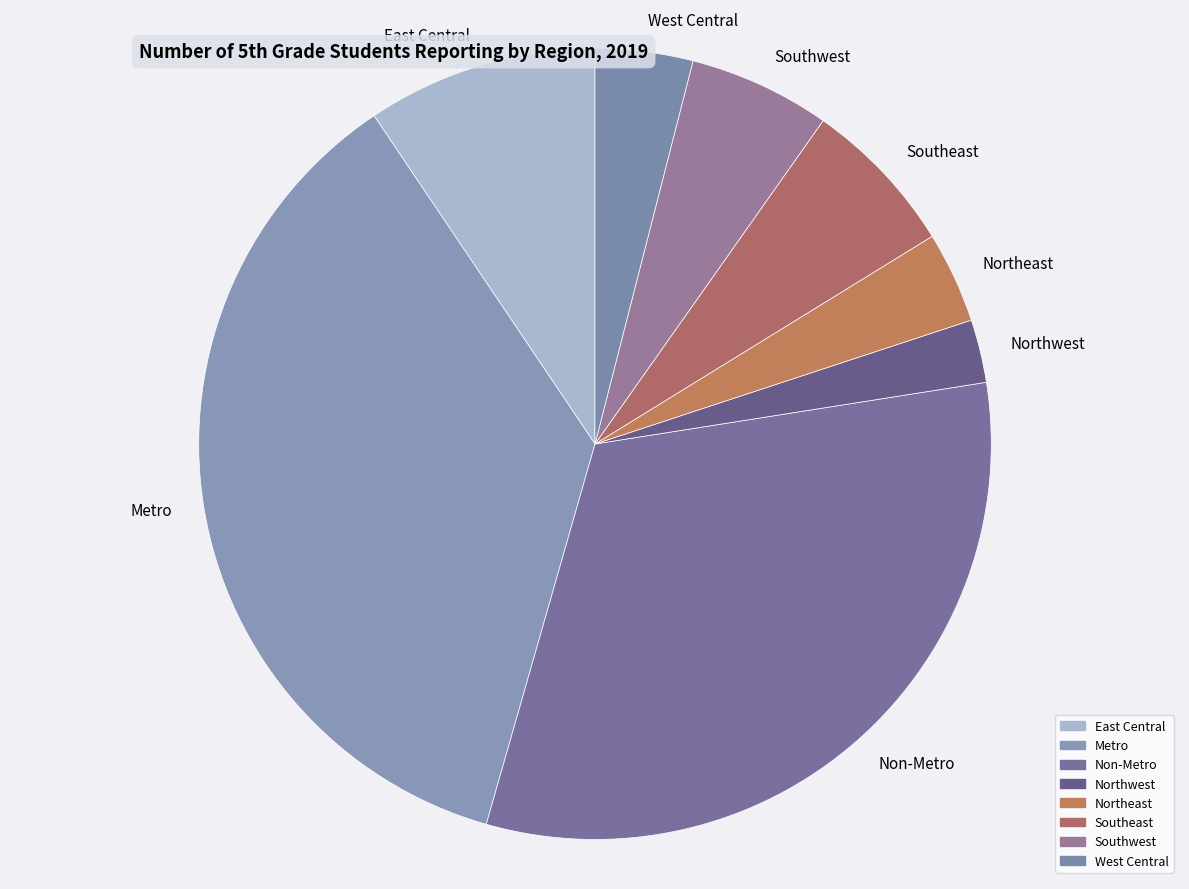

Which has a higher value, West Central or Southeast?

Southeast